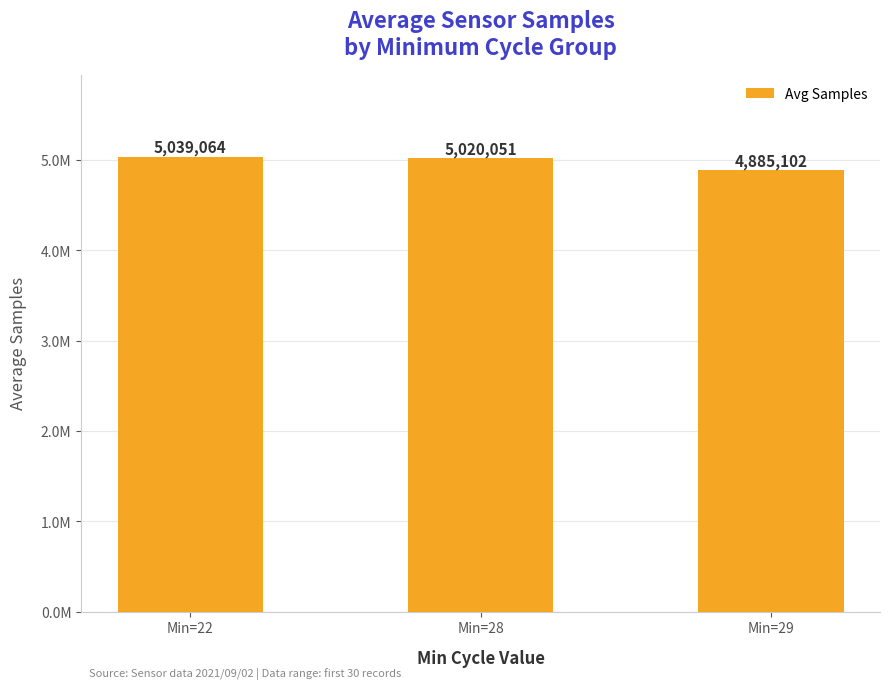

What is the smallest value displayed?

4885102.0